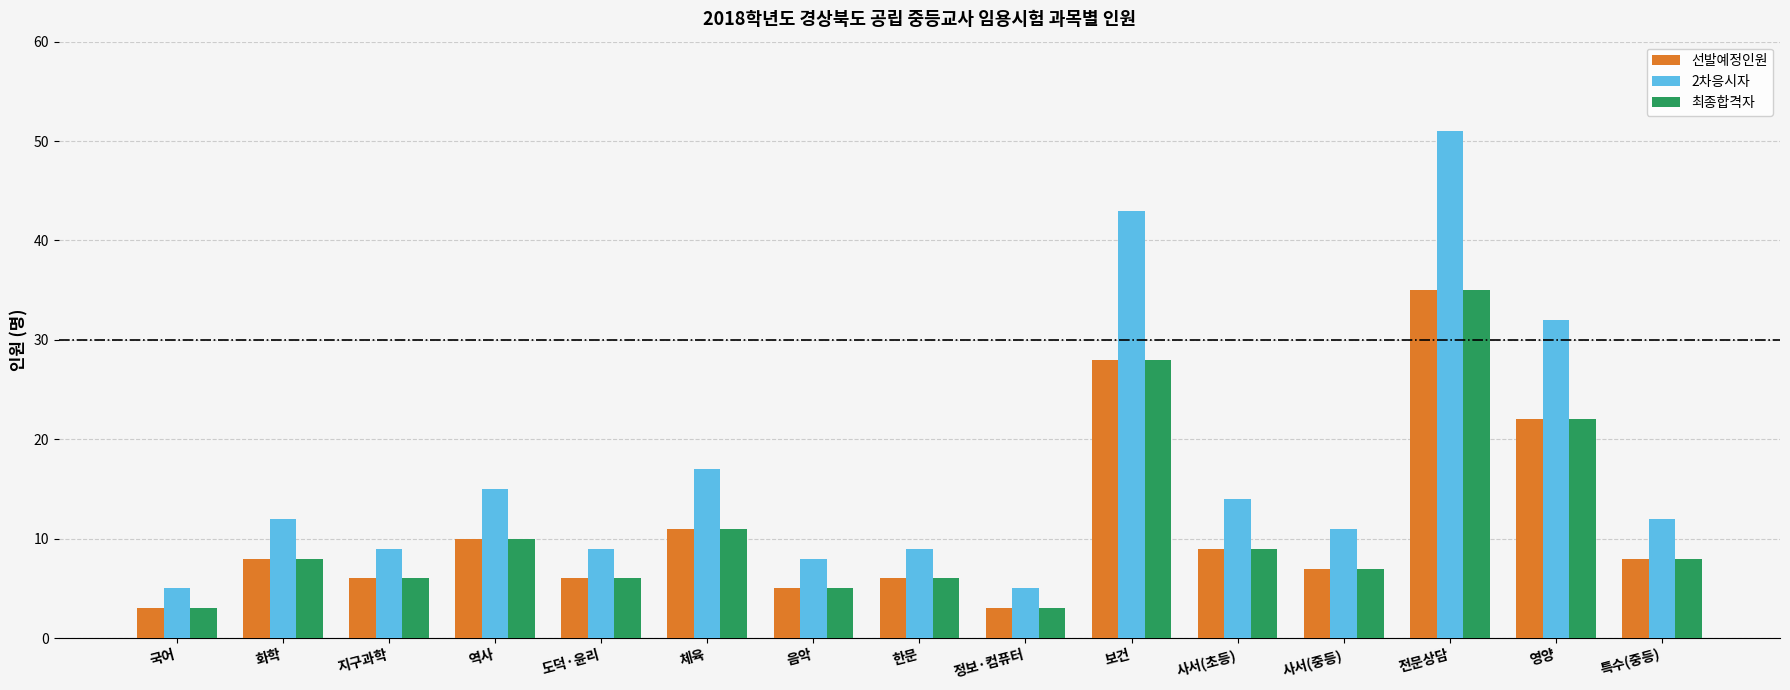

The value of 2차응시자 at 사서(초등) is 25. True or false?

False